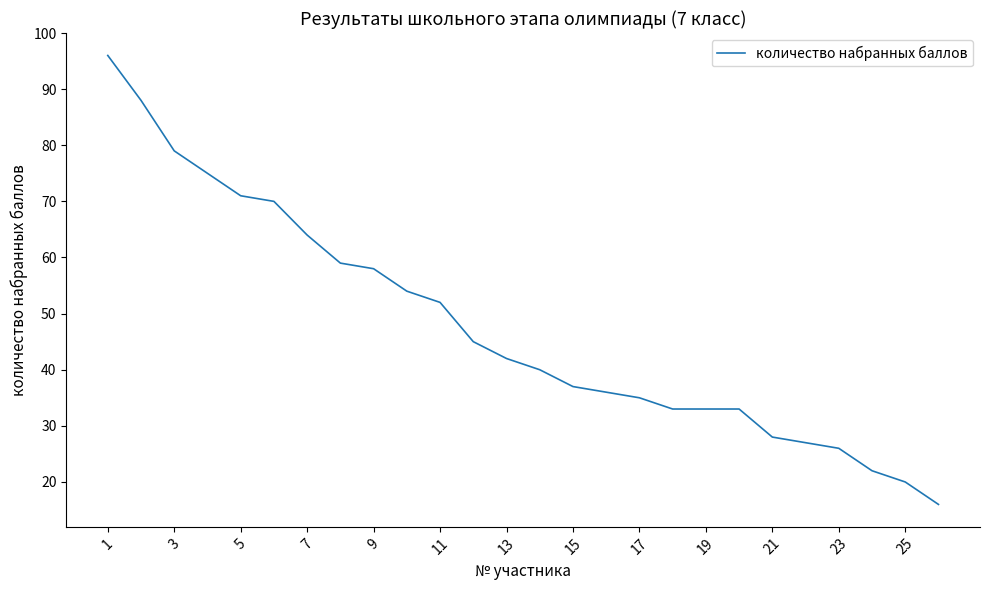

What is the greatest value displayed?

96